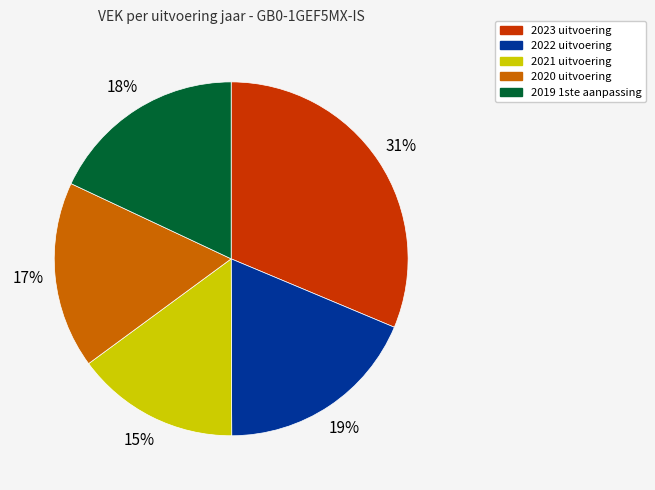

To the nearest percent, what is the difference between the 2020 uitvoering and 2019 1ste aanpassing slice percentages?

1%